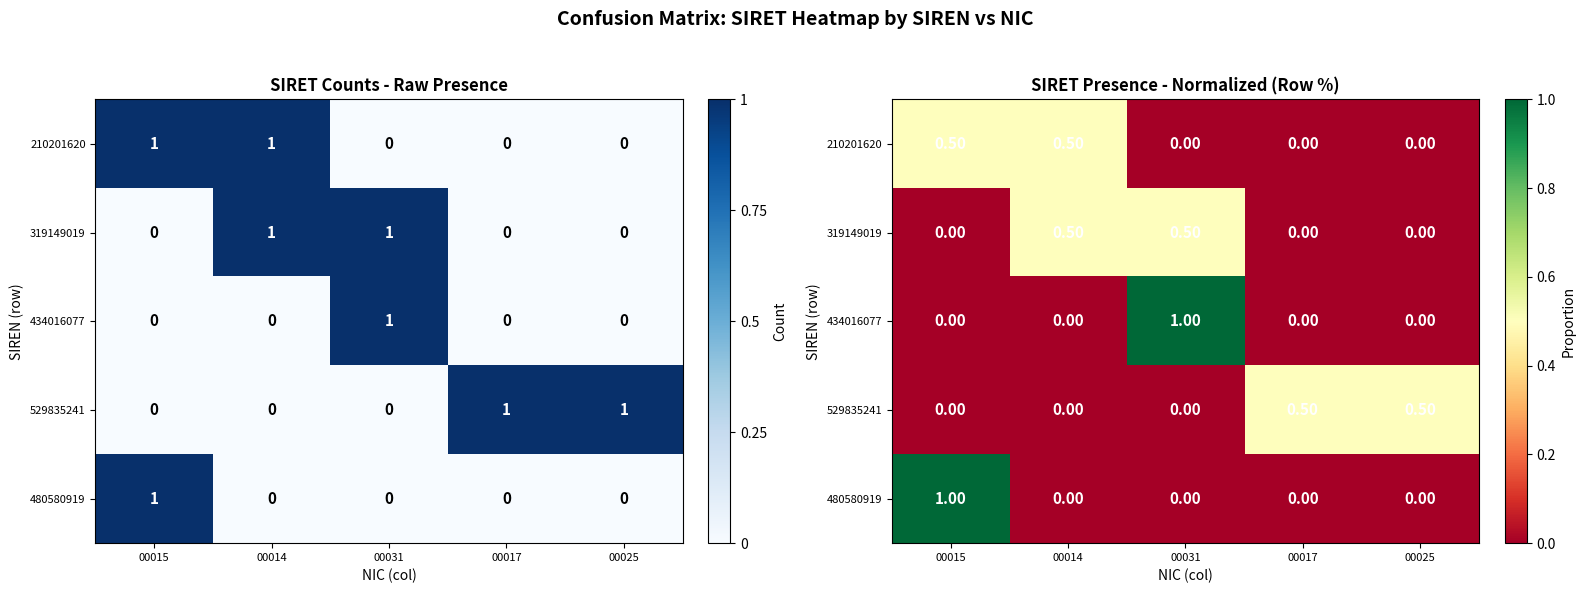

What is the difference between the maximum and second lowest values in the 210201620 series?

0.5